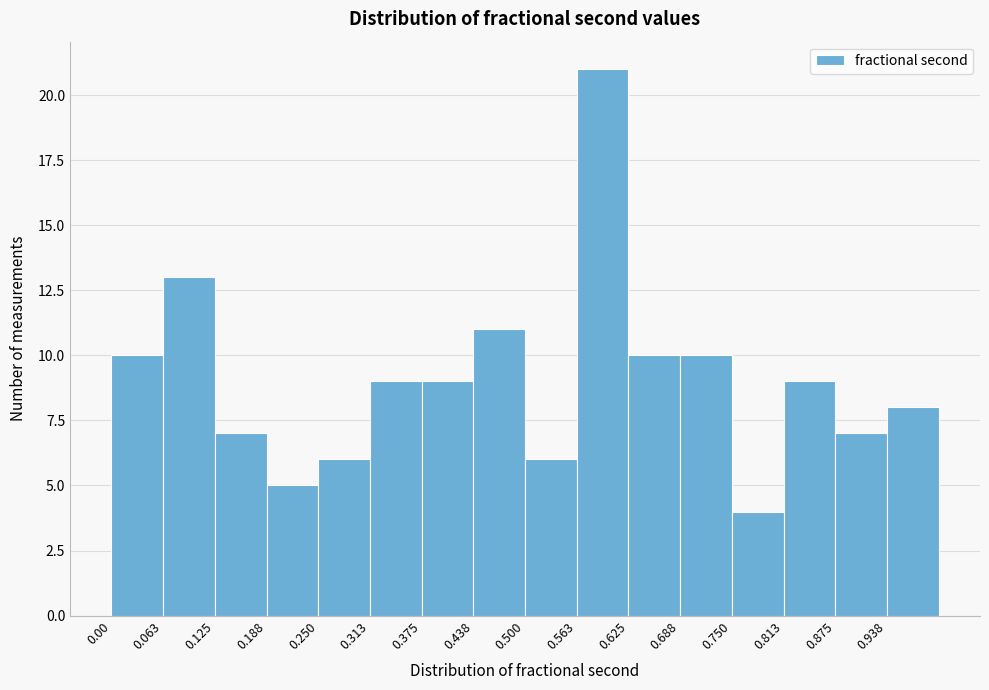

Over which range of the x-axis is the bar tallest?

0.56 to 0.63